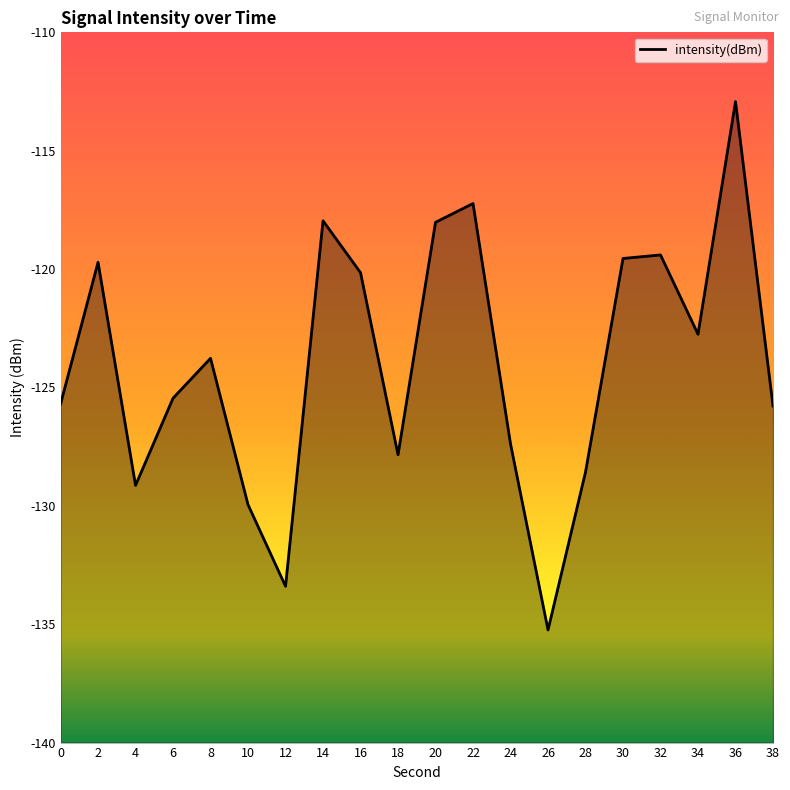

What is the difference between the maximum and minimum values?

22.3